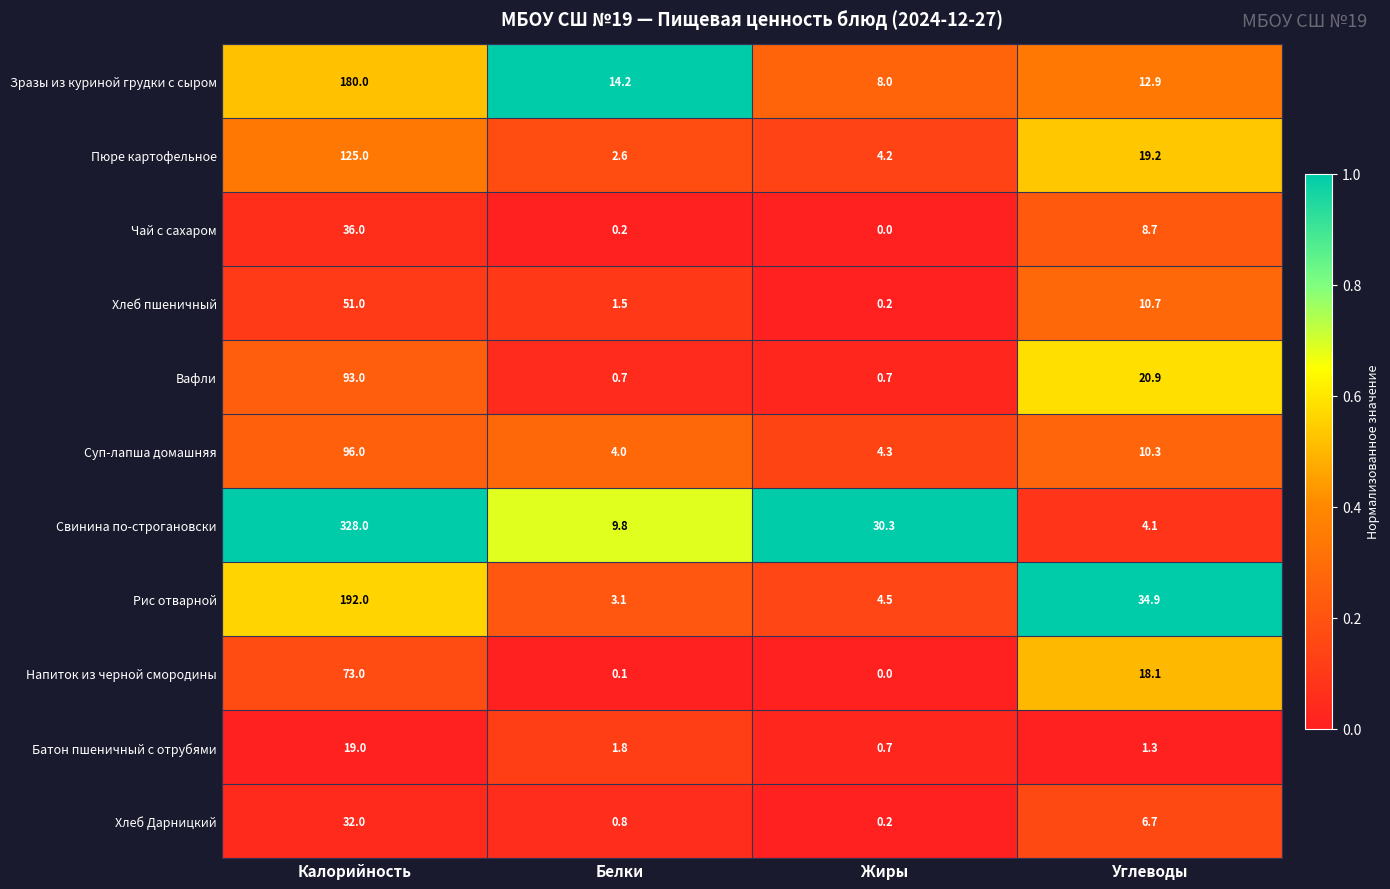

At which category is the sum across all series the highest?

Калорийность